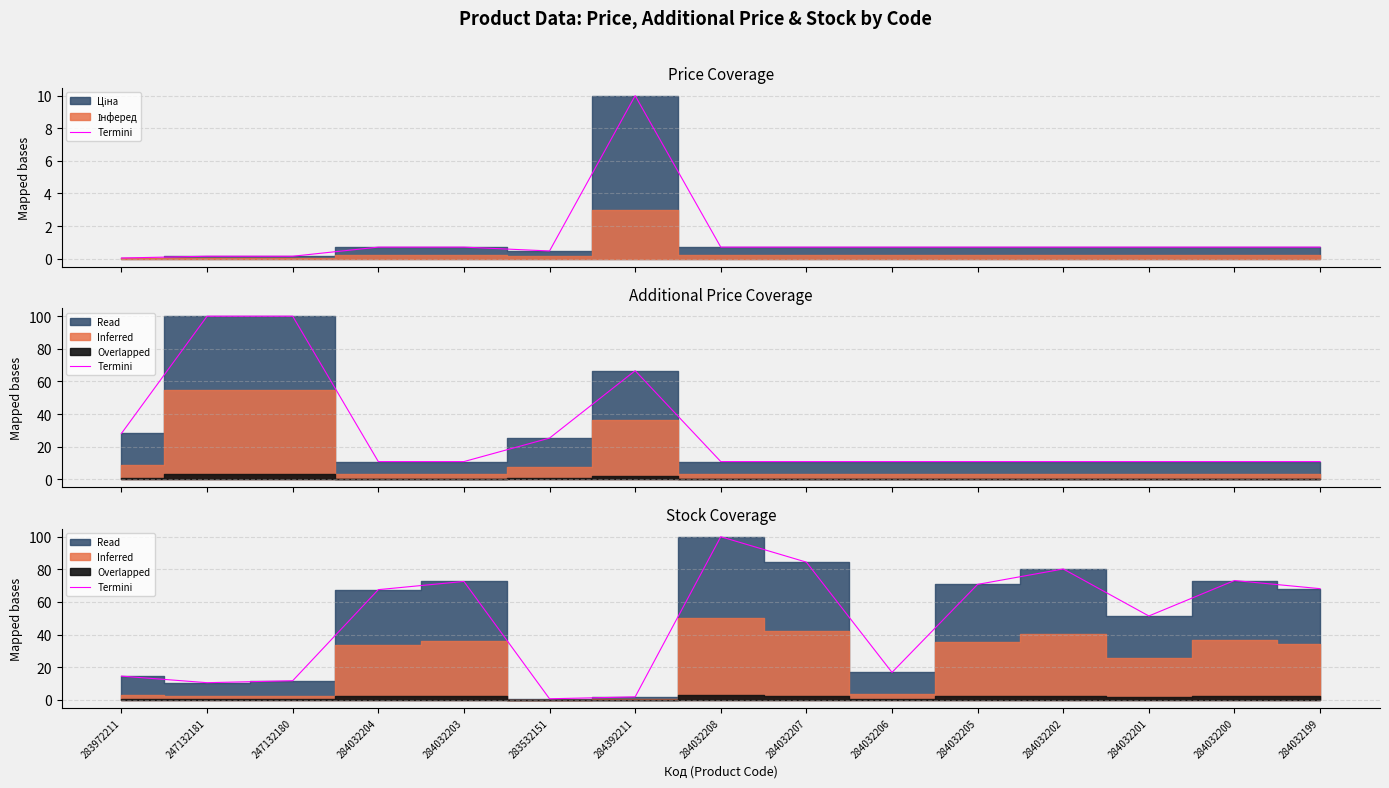

What is the ratio of the value at 284032199 to the value at 284032202?

0.8